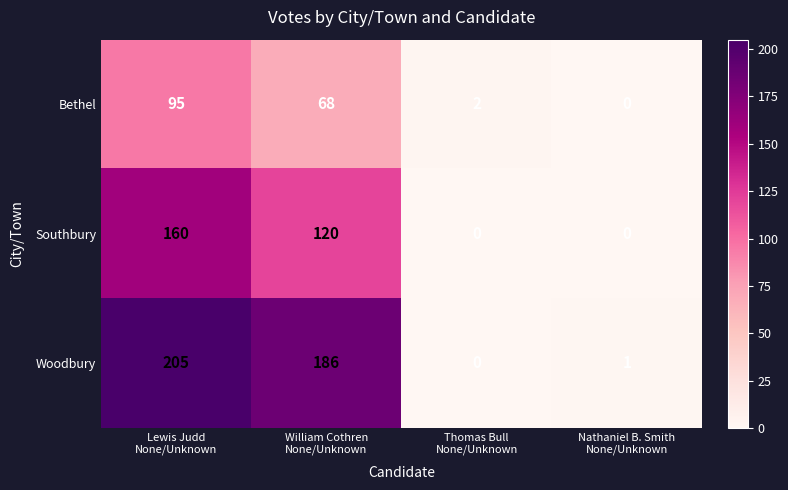

Rank the series by their average value, from lowest to highest.

Bethel, Southbury, Woodbury